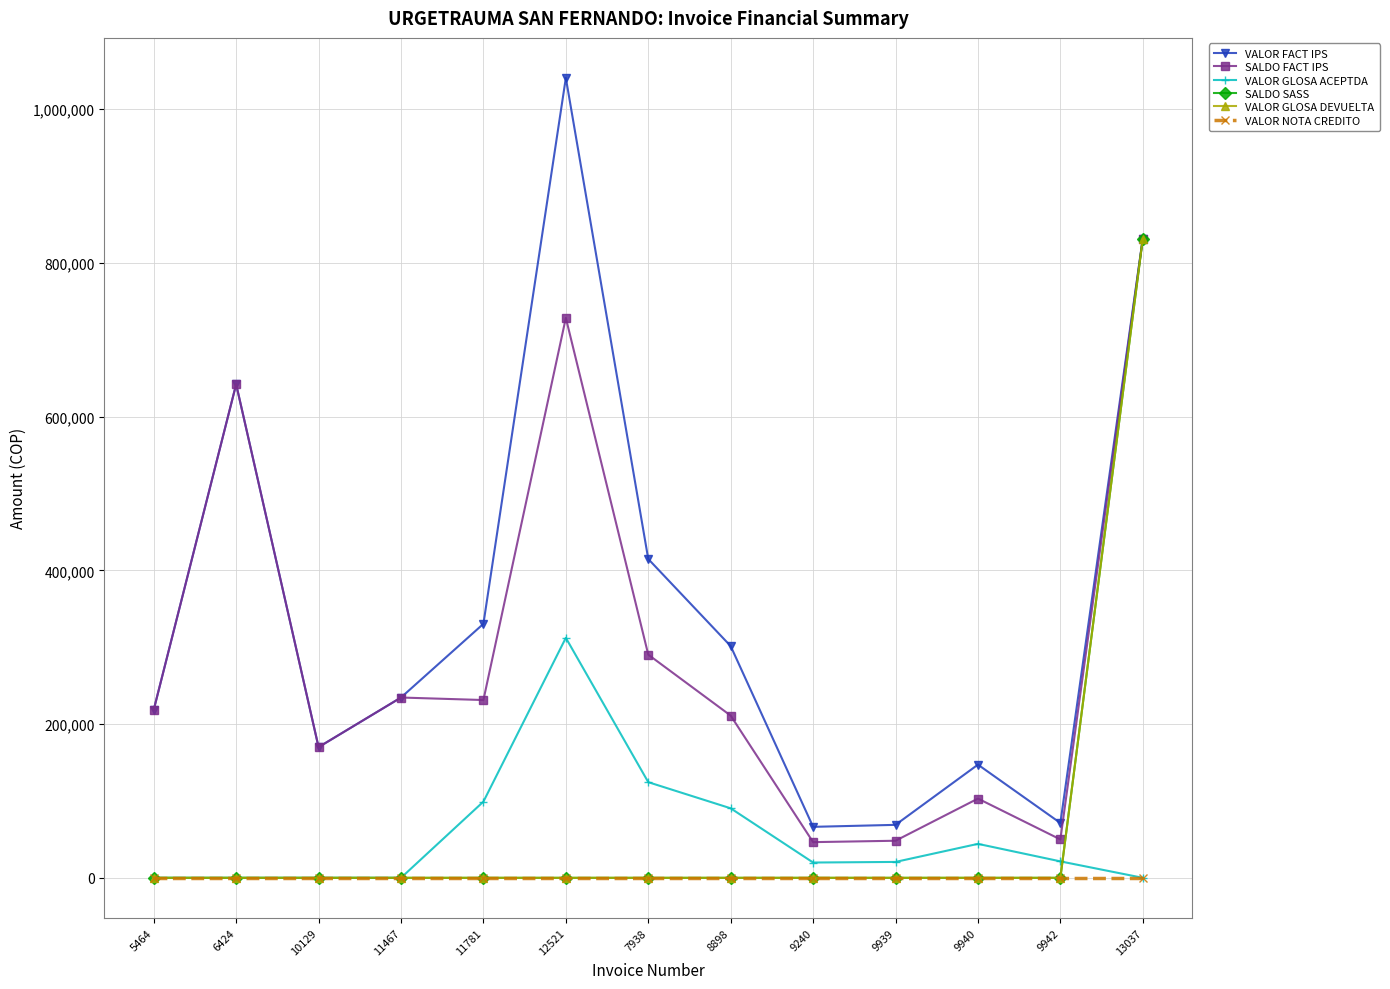

Rank the series at 12521 from highest to lowest value.

VALOR FACT IPS, SALDO FACT IPS, VALOR GLOSA ACEPTDA, SALDO SASS, VALOR GLOSA DEVUELTA, VALOR NOTA CREDITO